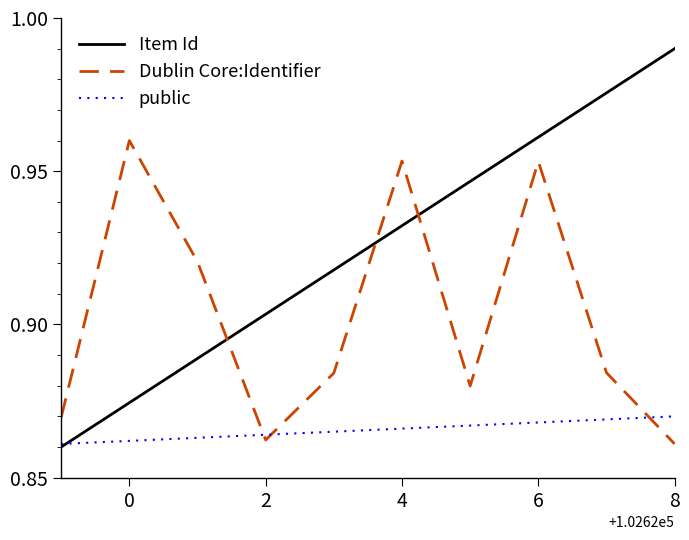

True or false: public and Dublin Core:Identifier intersect in this chart.

True